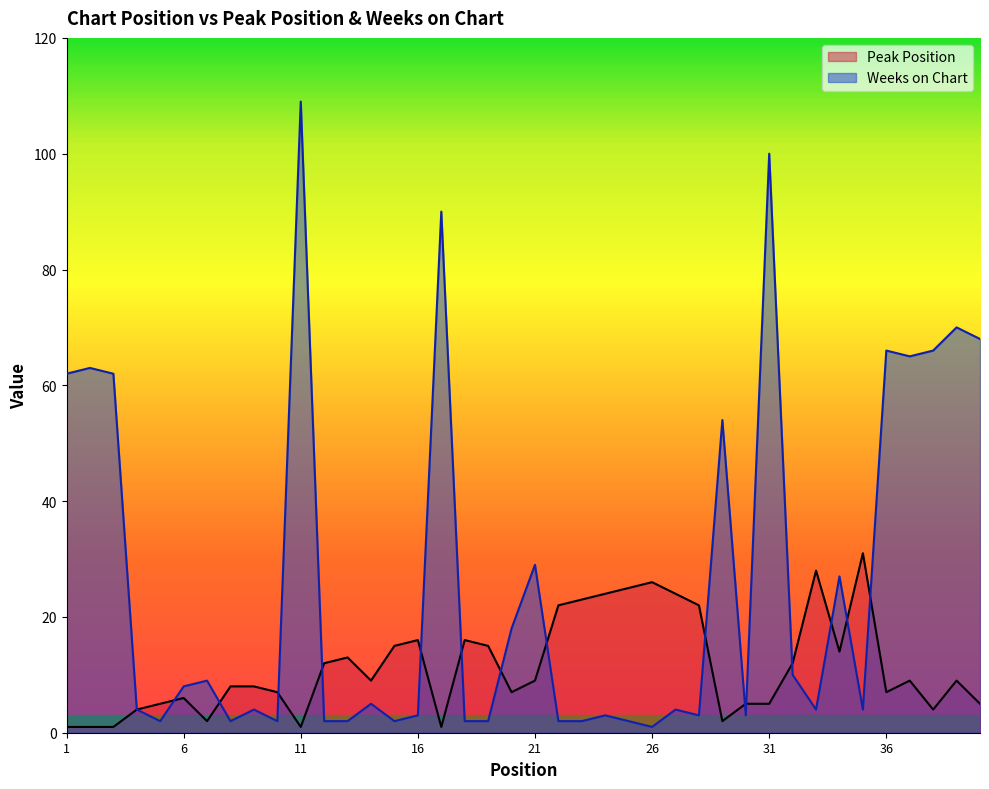

How many categories are shown in the chart?

40